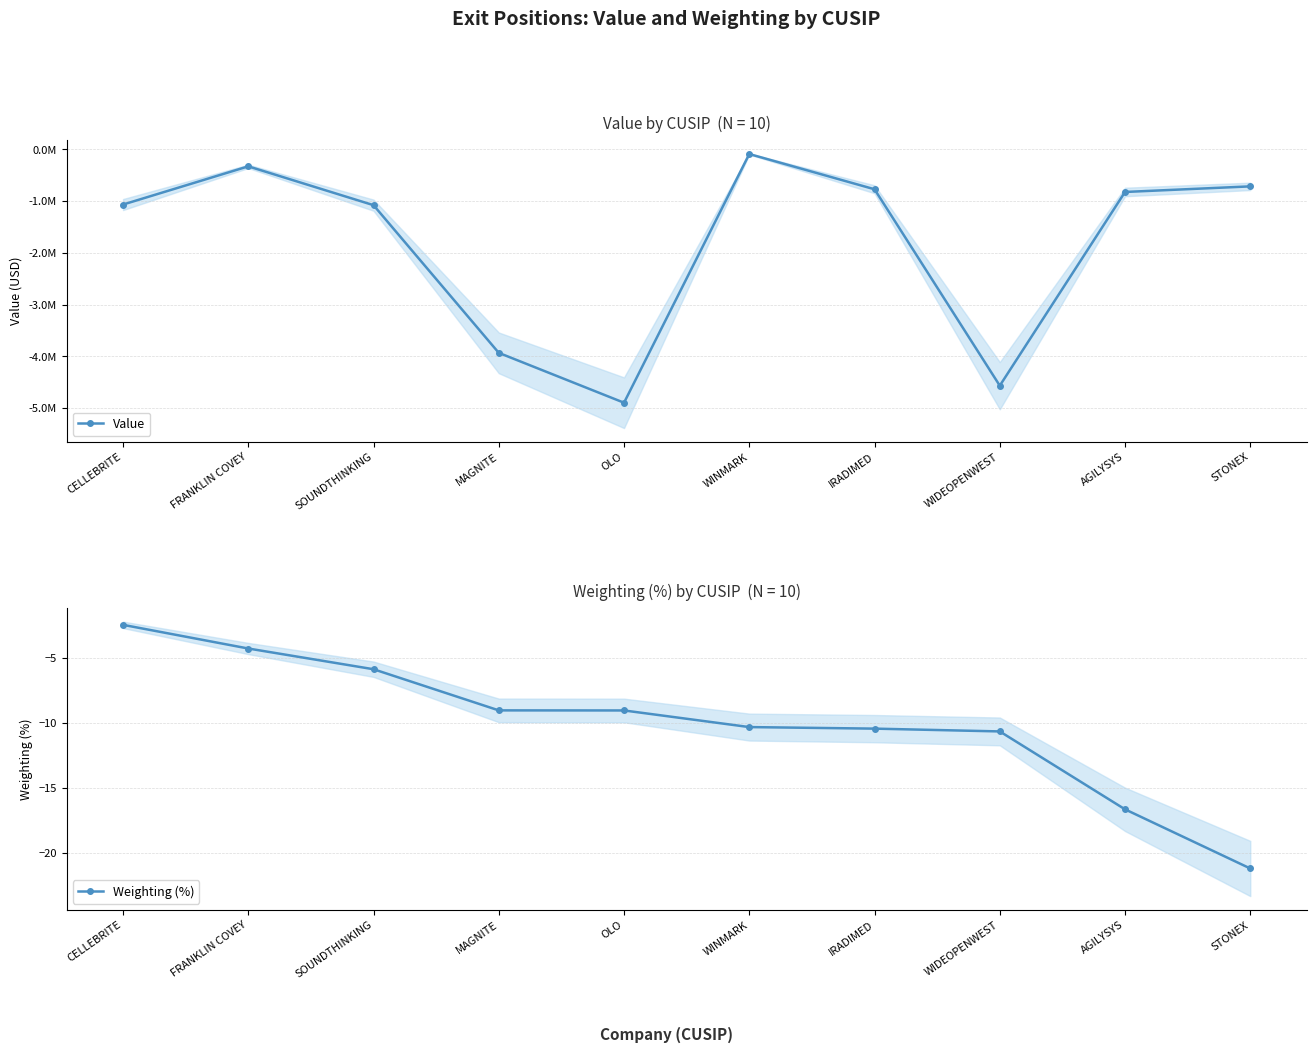

At which label does Weighting (%) reach its minimum?

STONEX